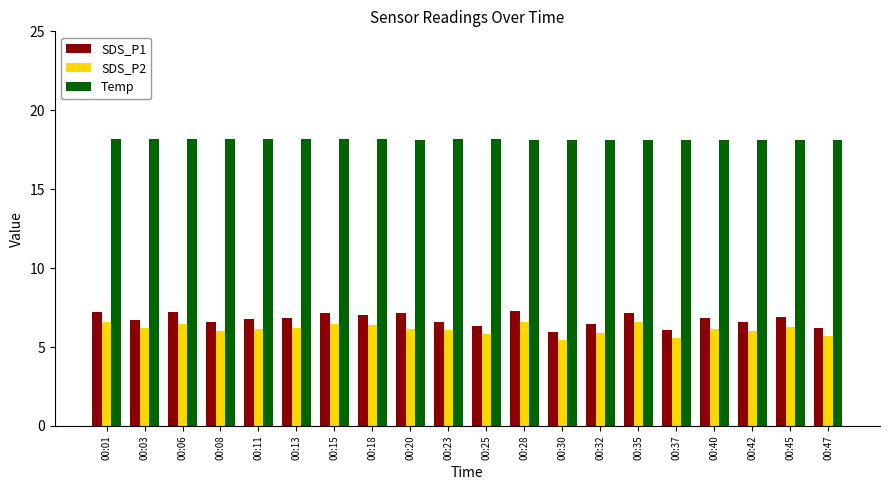

What is the difference between the highest and lowest values at 00:08?

12.2